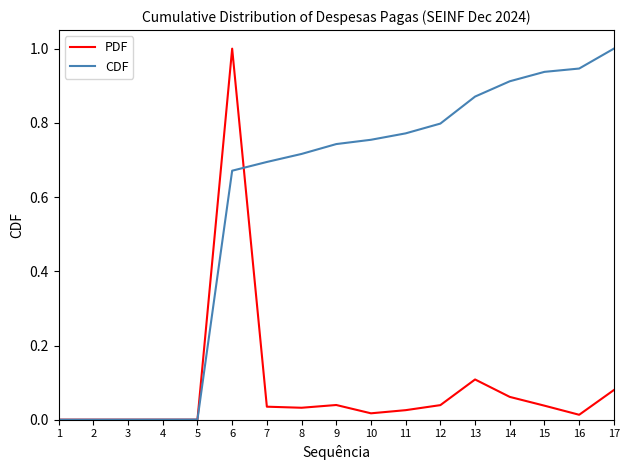

Is the value of PDF at 11 greater than the value of CDF at 13?

No